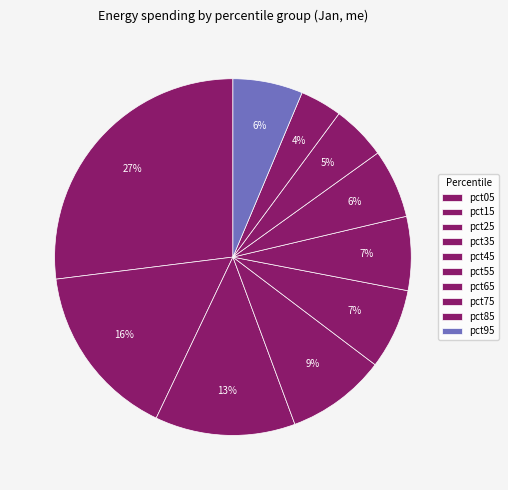

To the nearest percent, what is the combined percentage of pct25 and pct45?

20%